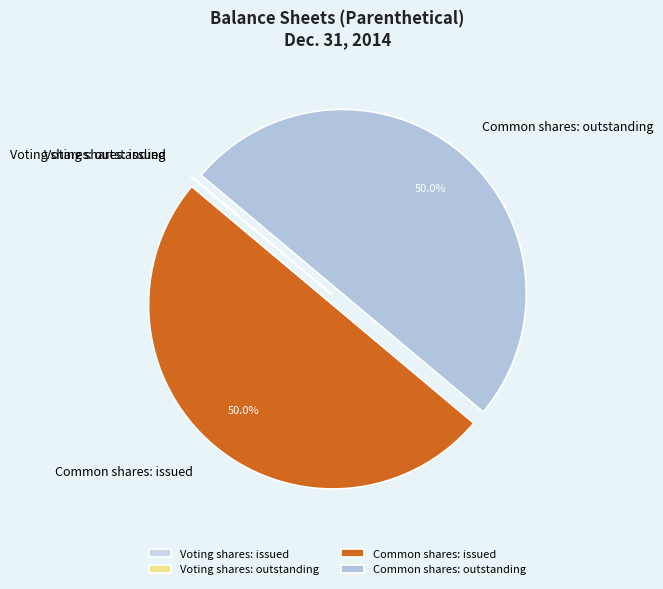

What is the ratio of the value at Common shares: outstanding to the value at Common shares: issued?

1.0